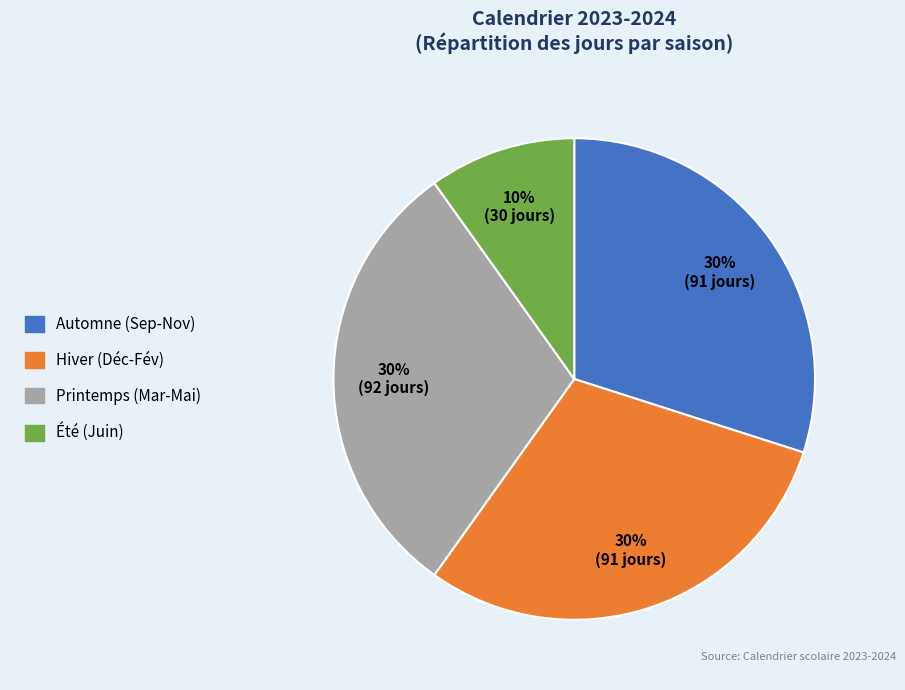

To the nearest percent, what is the difference between the largest and smallest slice percentages?

20%